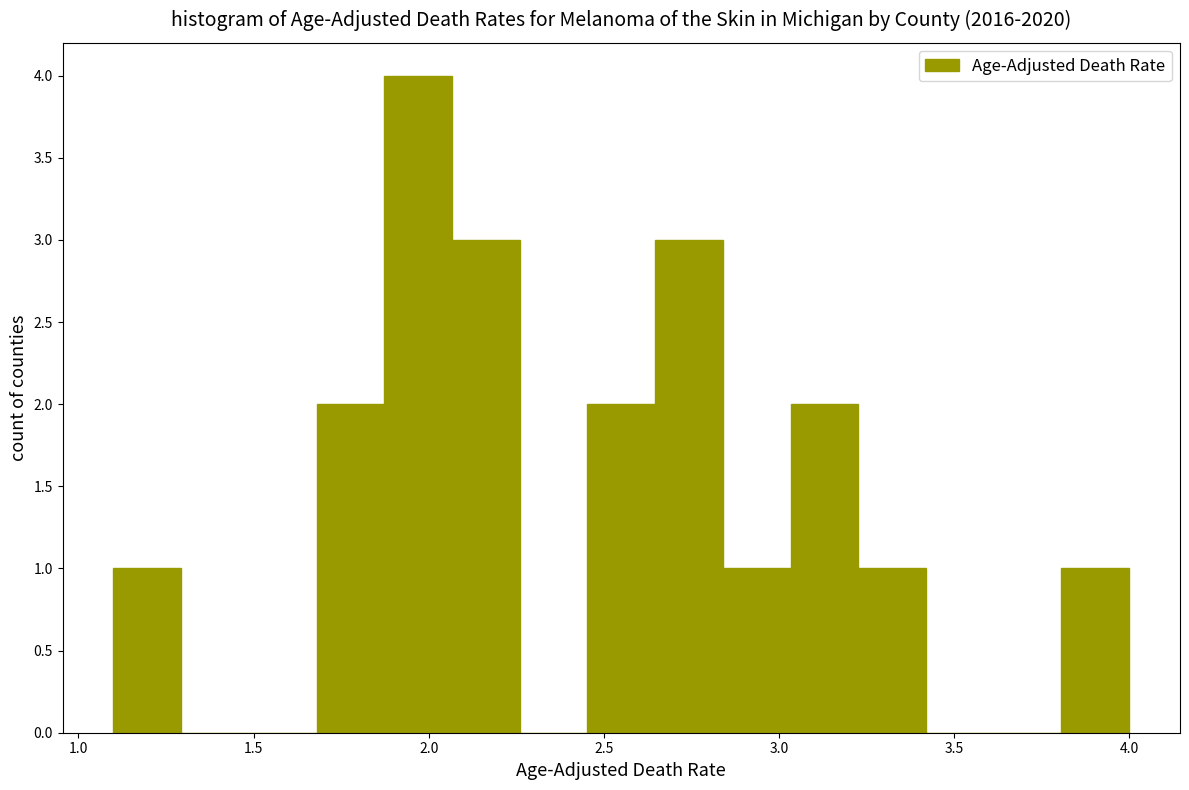

Read against the x-axis, roughly where is the centre of the tallest bar?

1.95